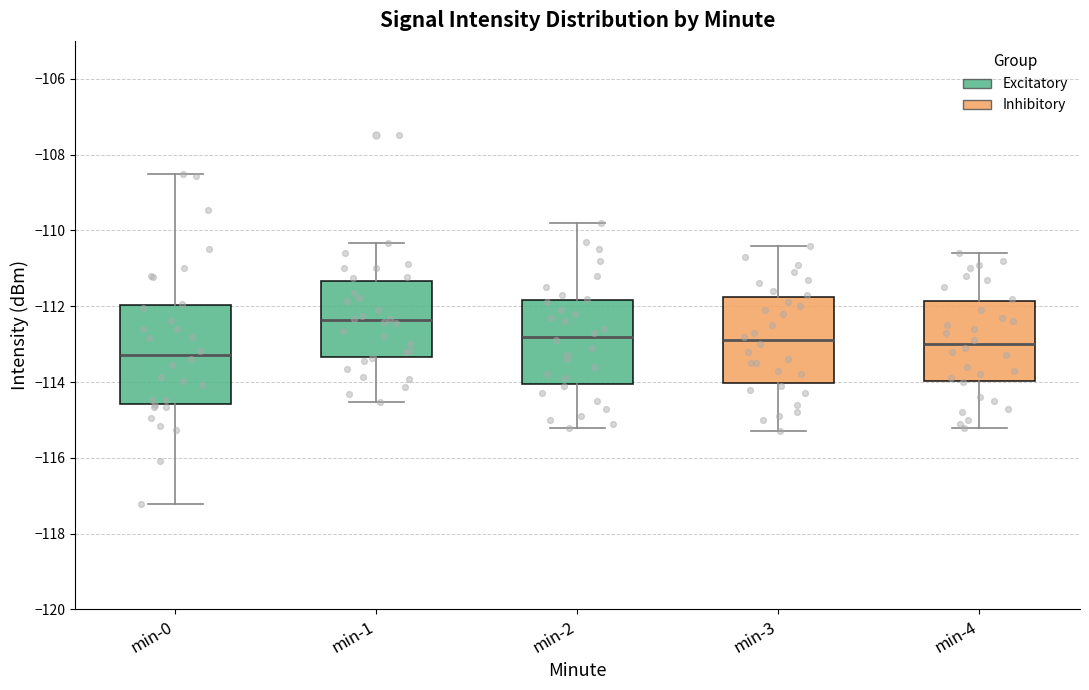

Where is the lower edge of the box for min-0 on the y-axis? The values are not printed on the chart, so give them approximately, as read against the axis.

-114.6